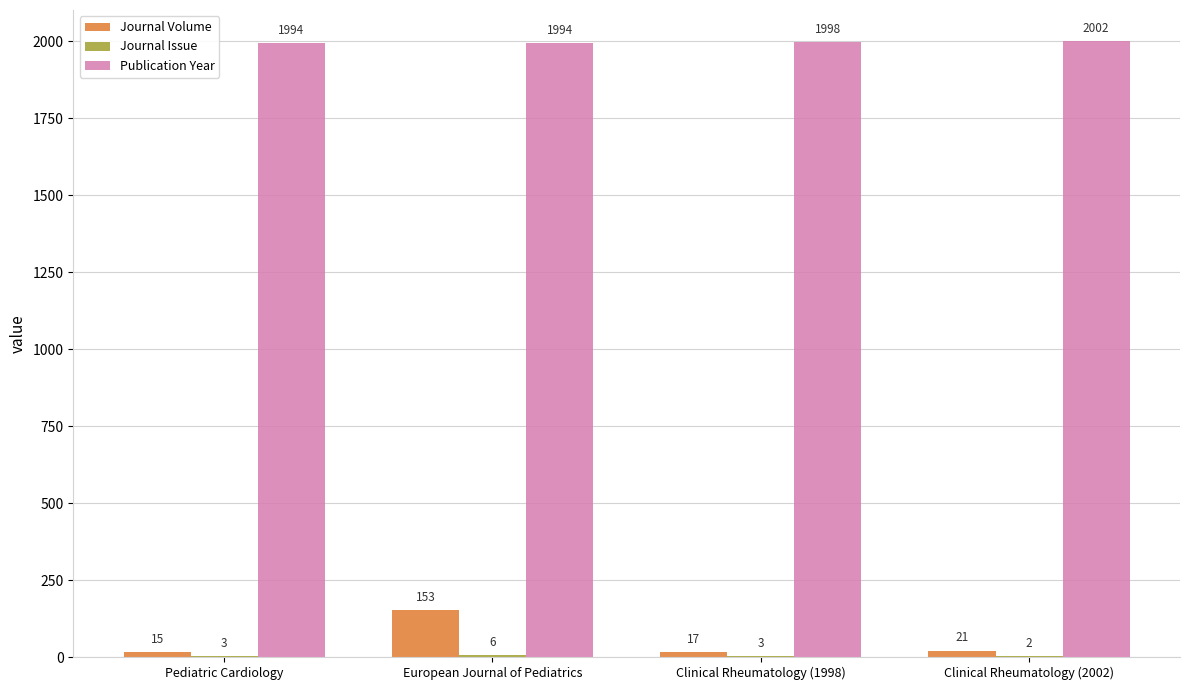

How many groups of bars are there?

4